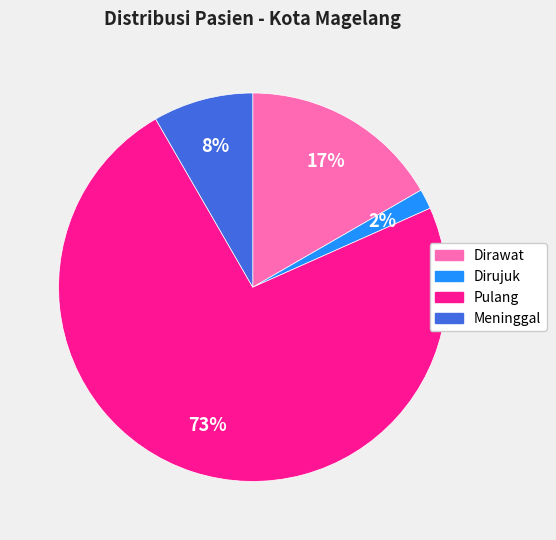

To the nearest percent, what is the difference between the Pulang and Meninggal slice percentages?

65%